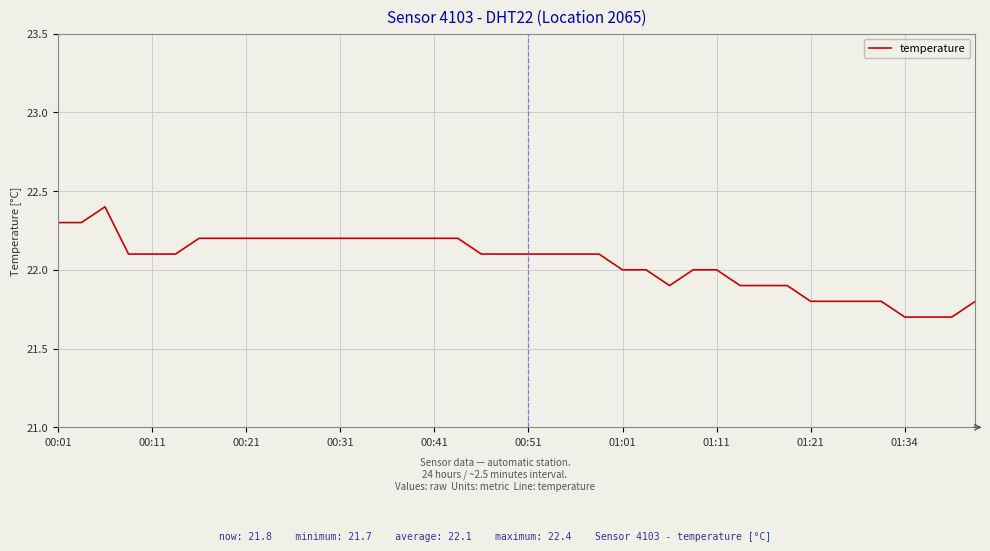

What is the maximum value shown in the chart?

22.4